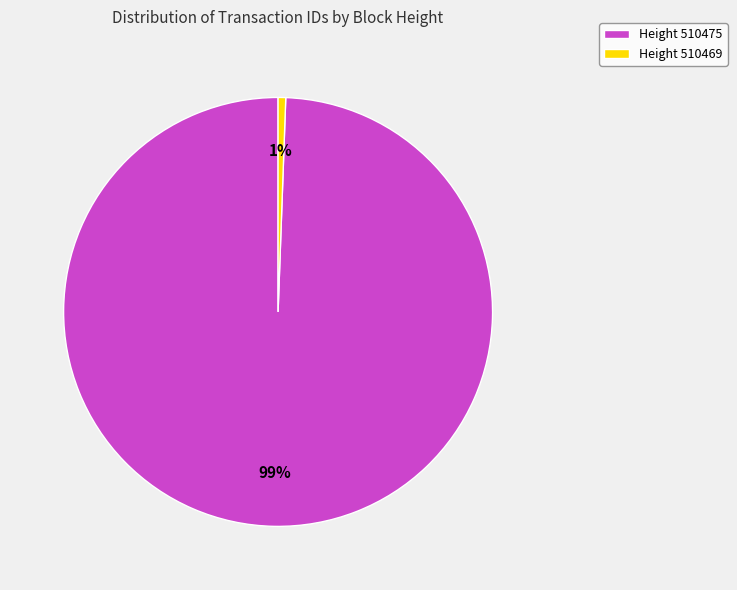

What percentage is the Height 510469 slice, to the nearest percent?

1%